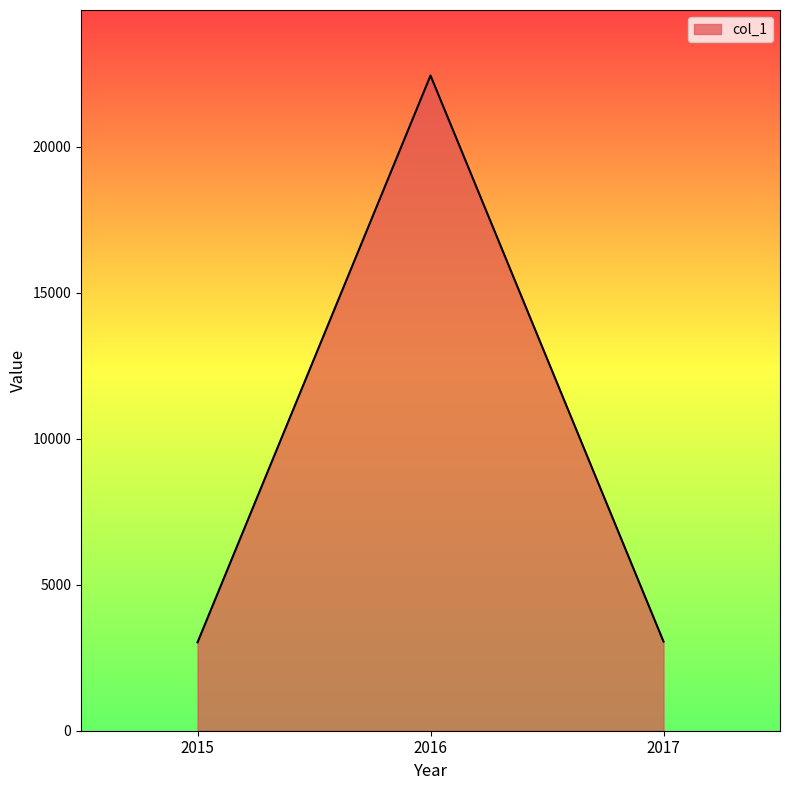

At which label is the value closest to 12731?

2017